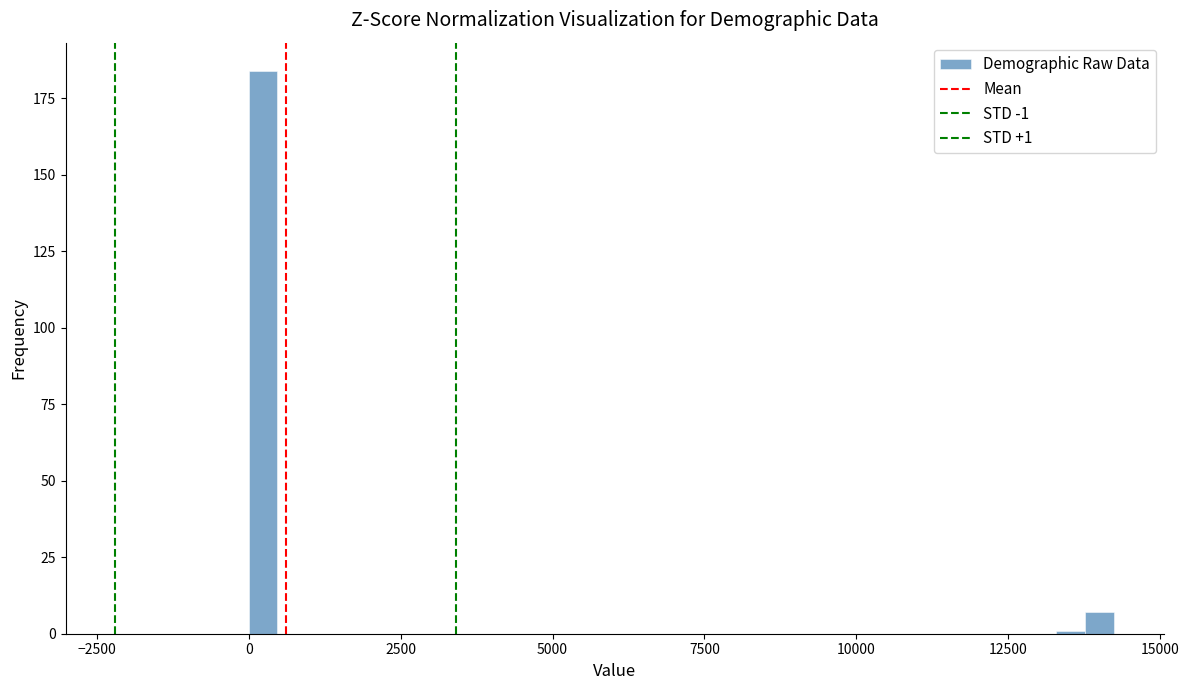

Read against the x-axis, roughly where is the centre of the tallest bar?

0